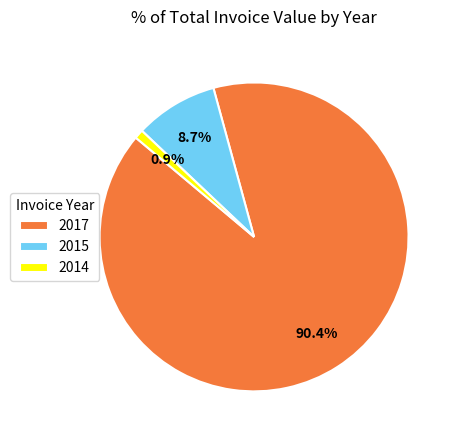

Which category has the biggest portion of the pie?

2017